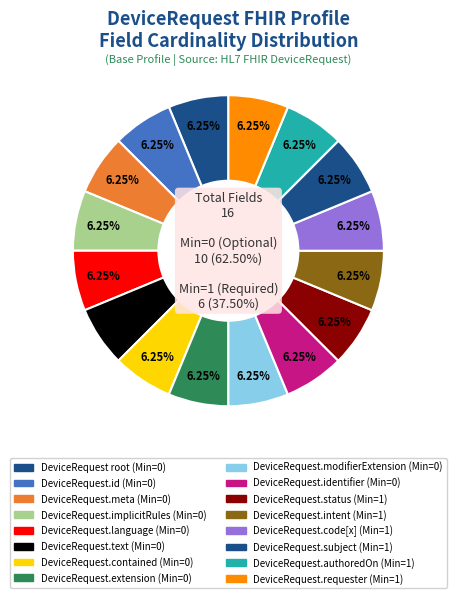

What is the largest slice in the pie chart?

DeviceRequest.status (1,1)